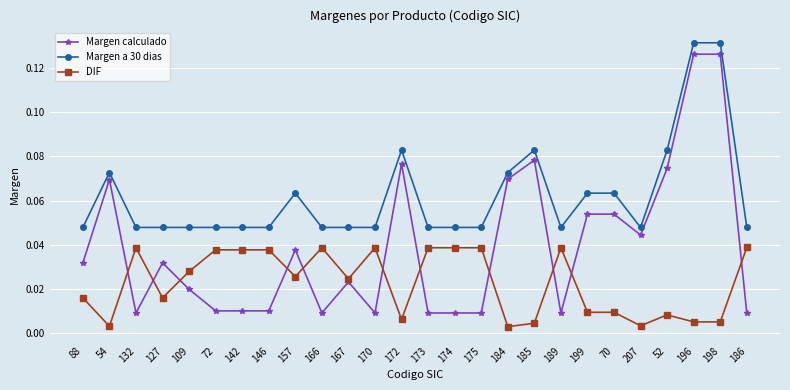

True or false: Margen a 30 dias has a value of 0.1 at 127.

False